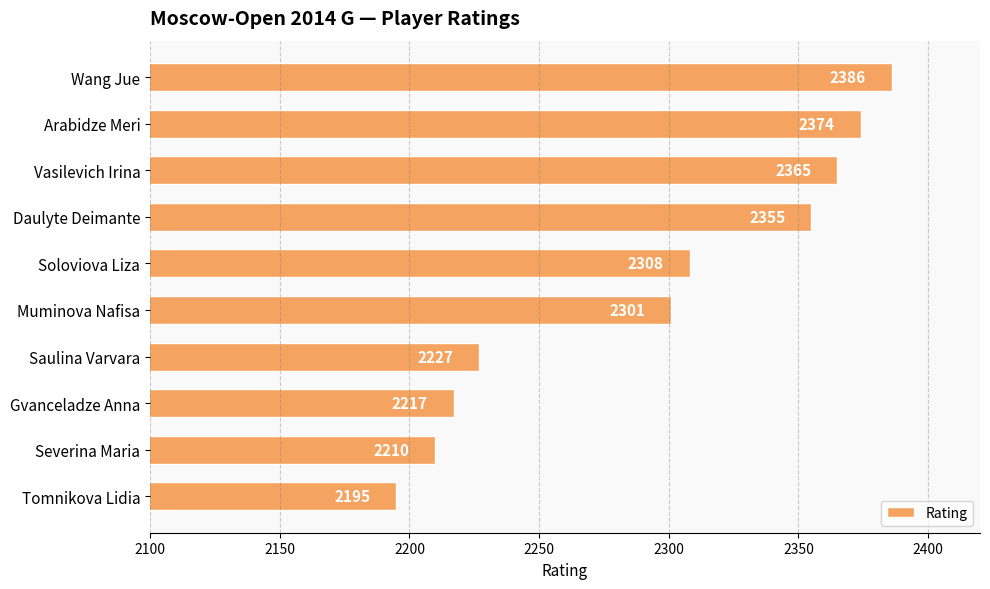

The value at Severina Maria is 2210. True or false?

True